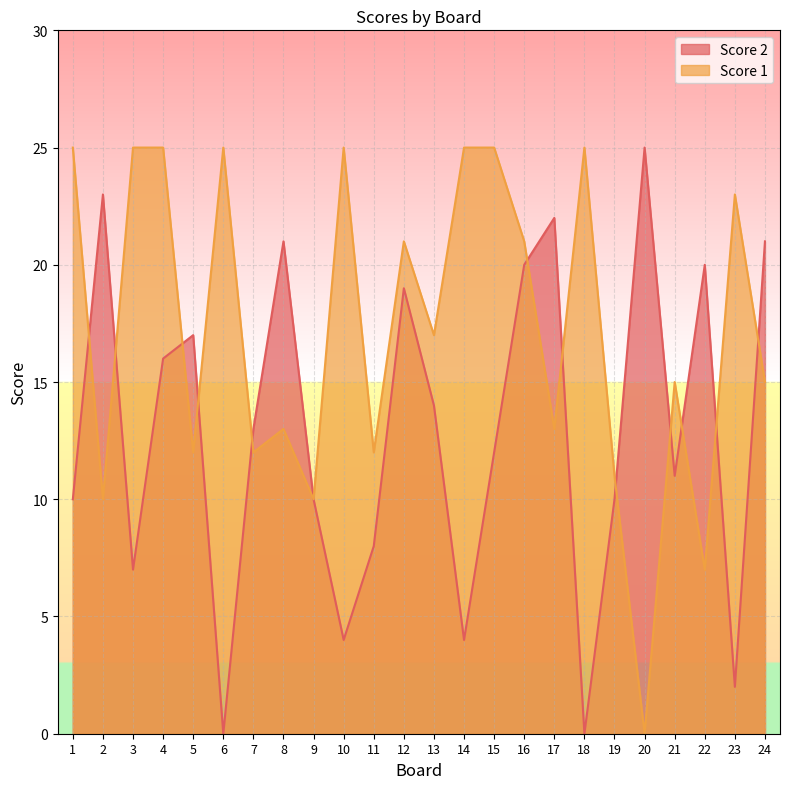

Does the chart display data point markers on the line(s)?

No